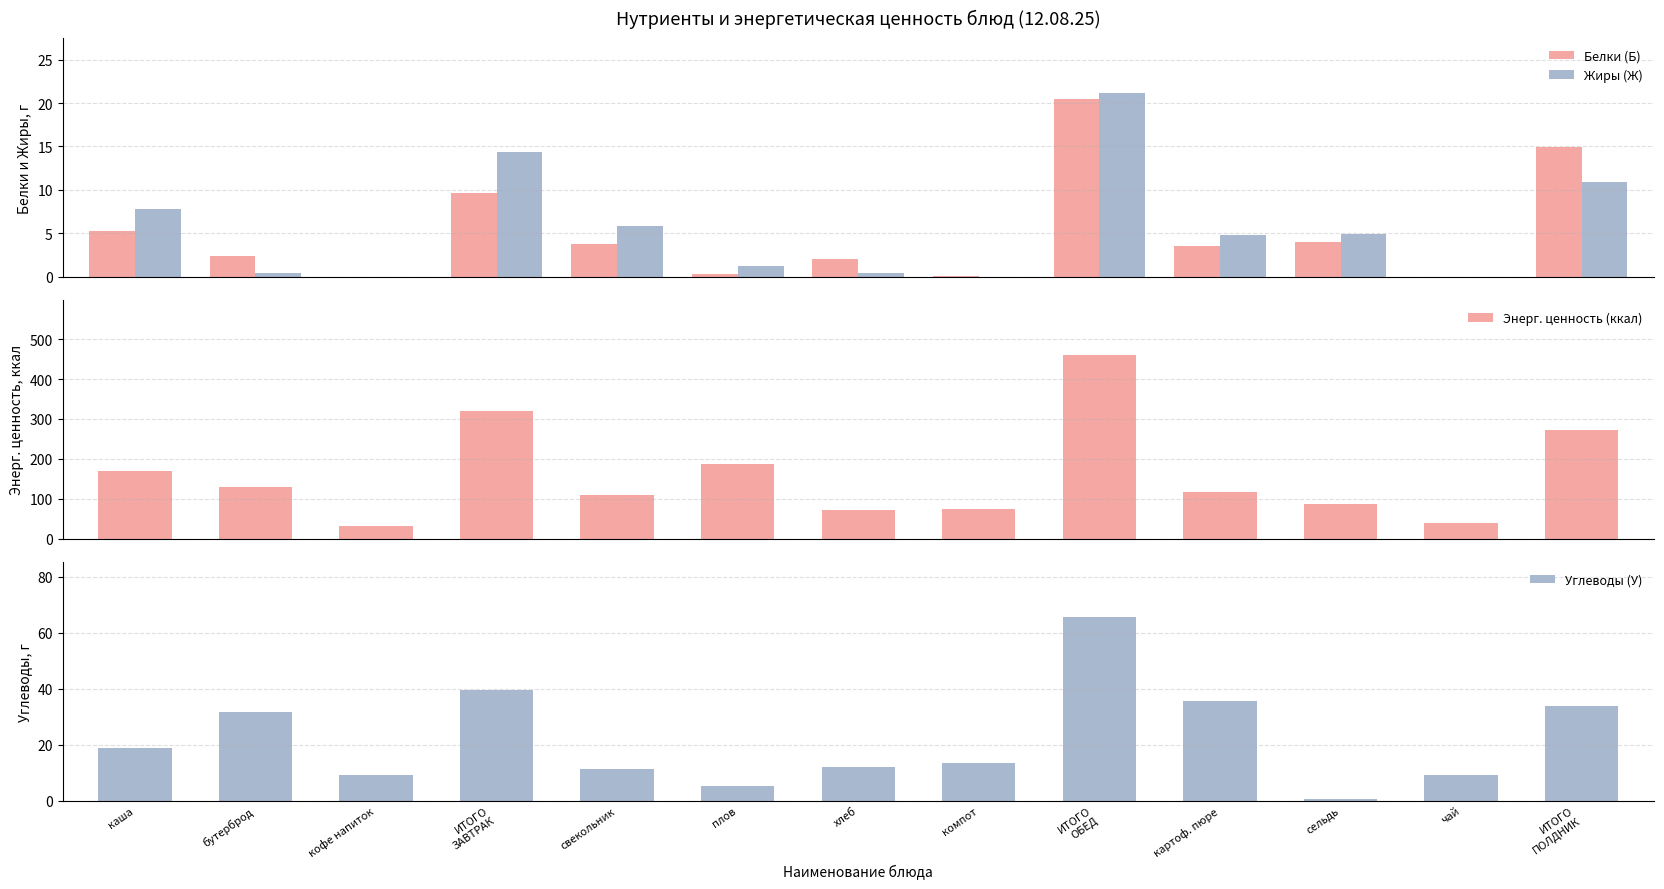

The value of Белки (Б) at кофе напиток is 13.1. True or false?

False